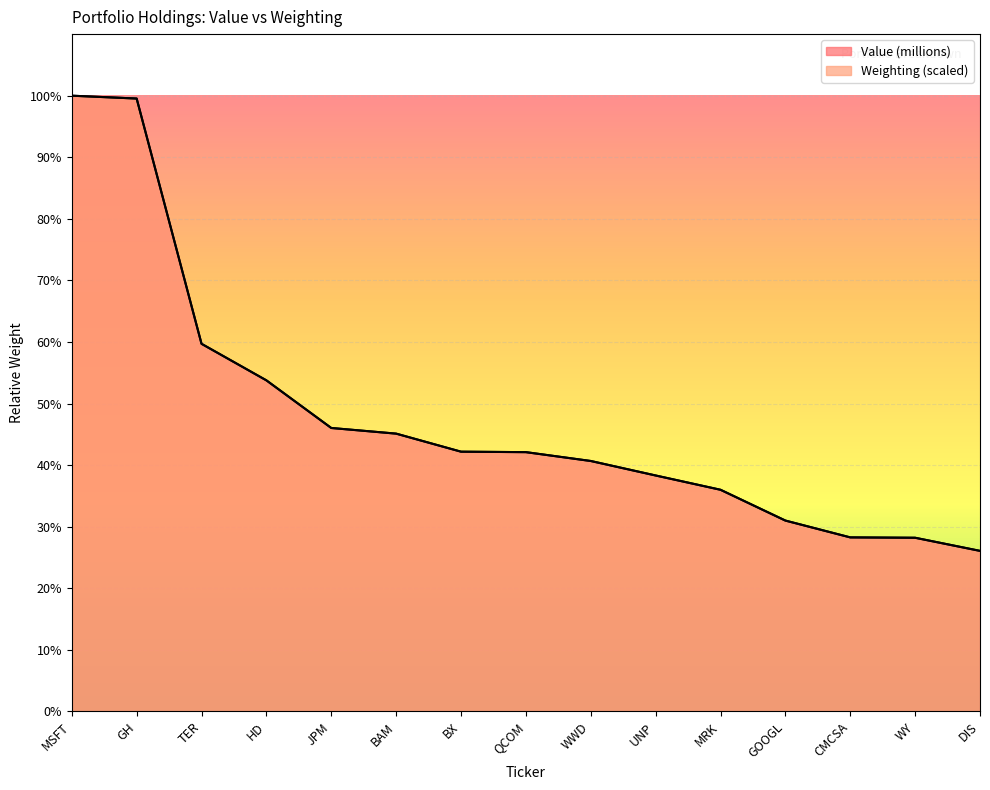

The Value (millions) series shows 1535645.5 at BX. True or false?

False